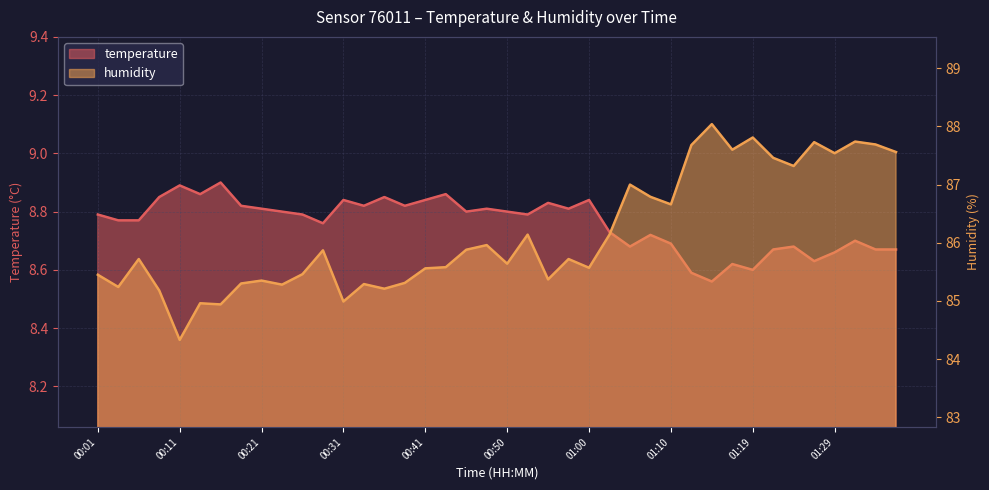

Rank the series by their average value, from highest to lowest.

humidity, temperature